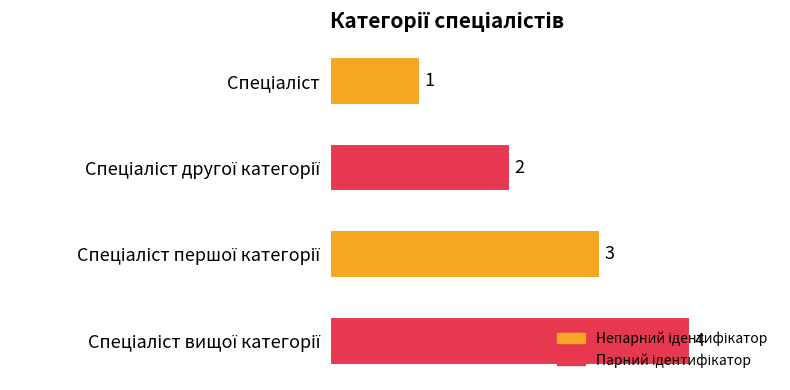

How many values are between 2 and 4?

3